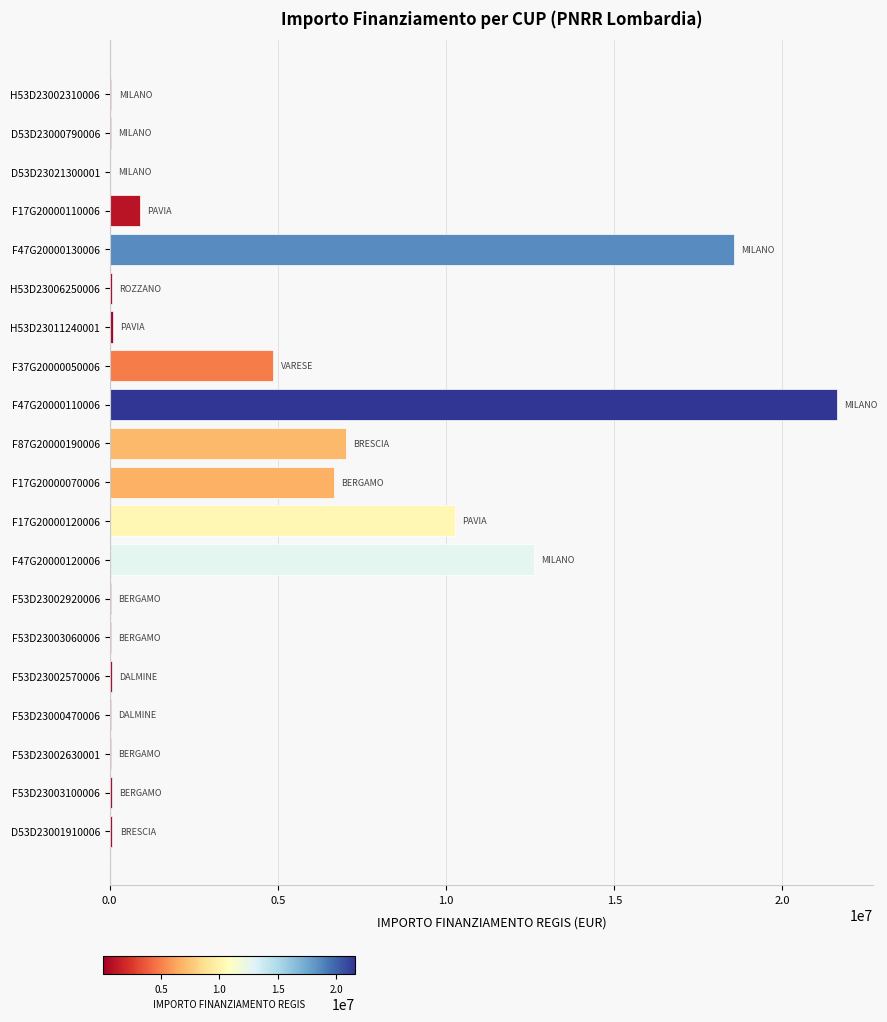

At which category does the chart reach its peak across all series?

F47G20000110006